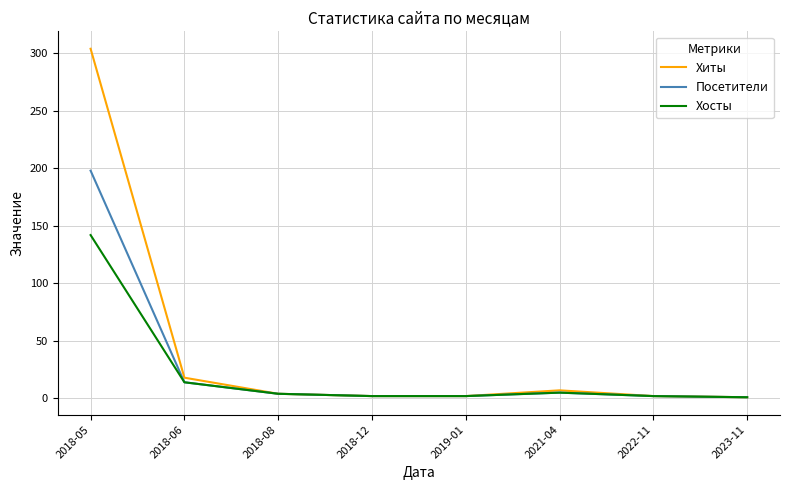

At which label is Хиты closest to 152?

2018-06